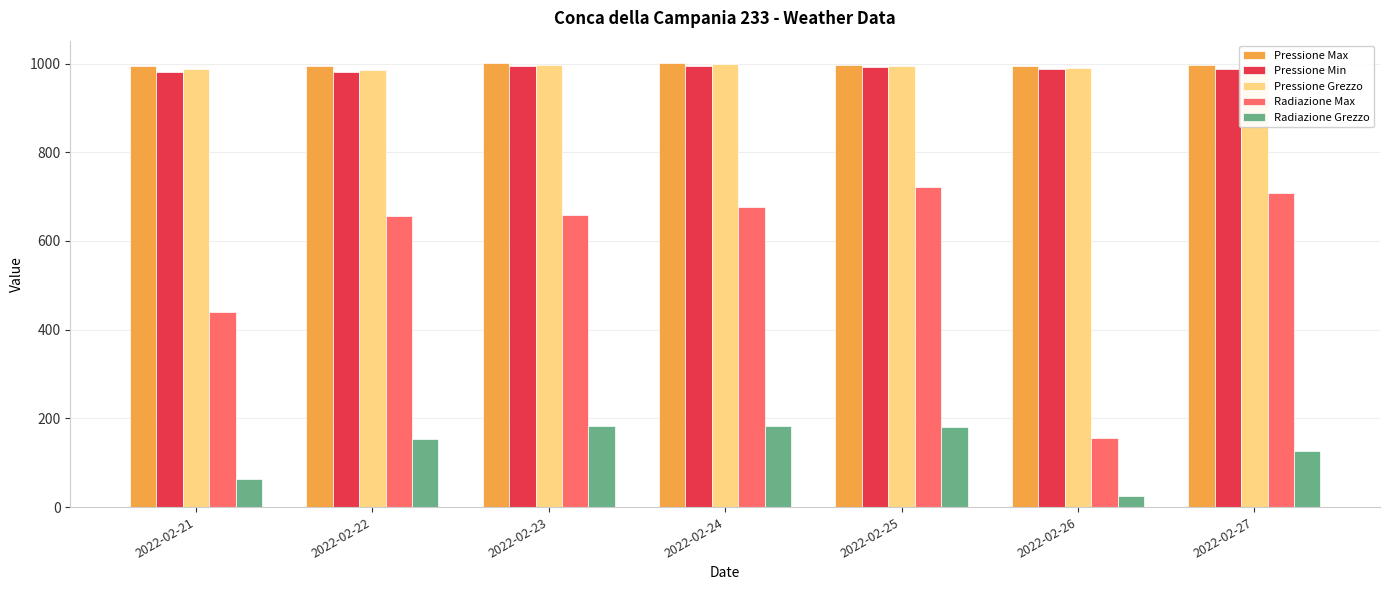

Which series changed the most between 2022-02-26 and 2022-02-27?

Radiazione Max